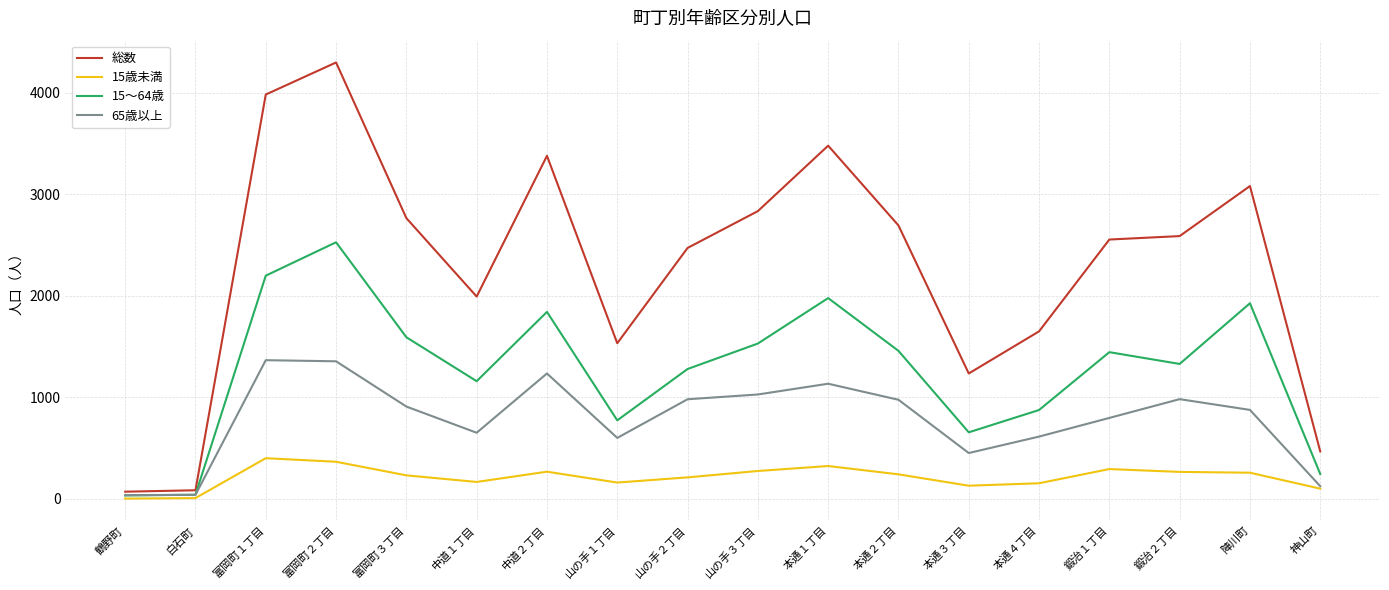

Rank the series by their average value, from lowest to highest.

15歳未満, 65歳以上, 15～64歳, 総数